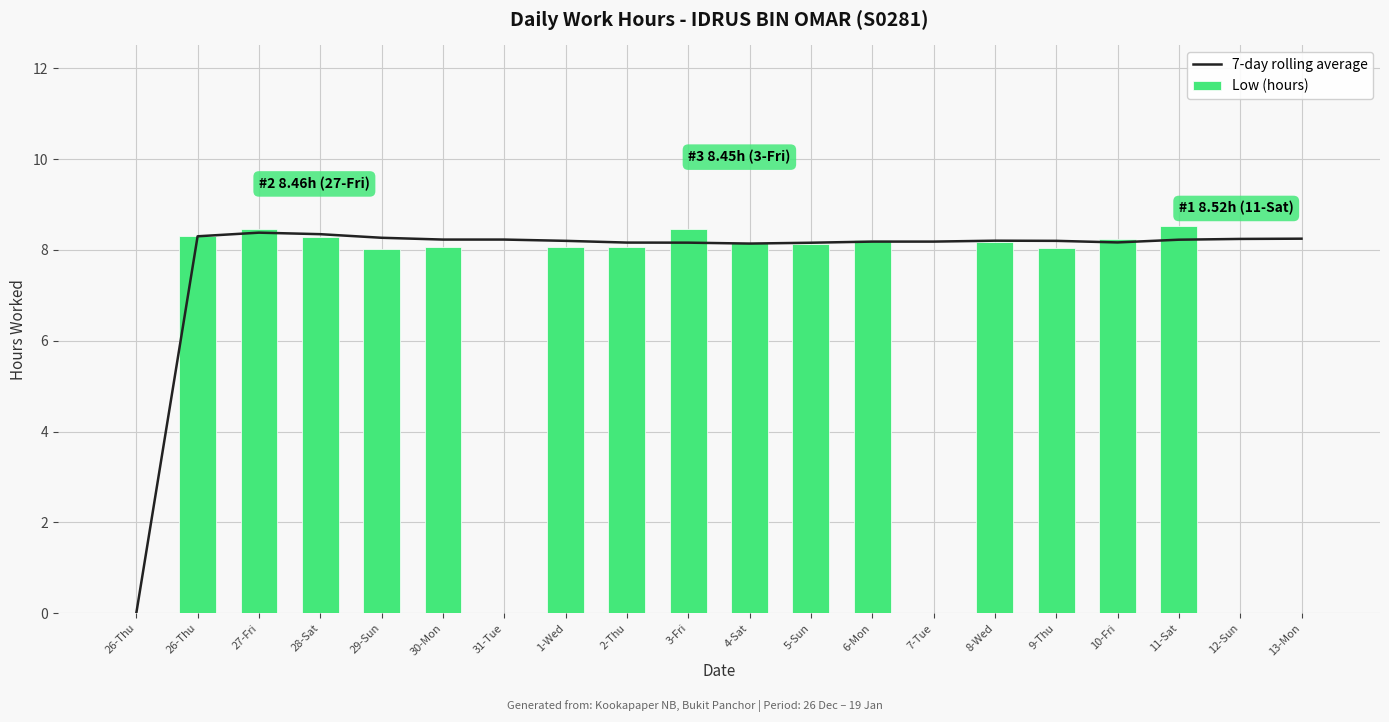

List the series in order of their peak value, highest first.

Low (hours), 7-day rolling average